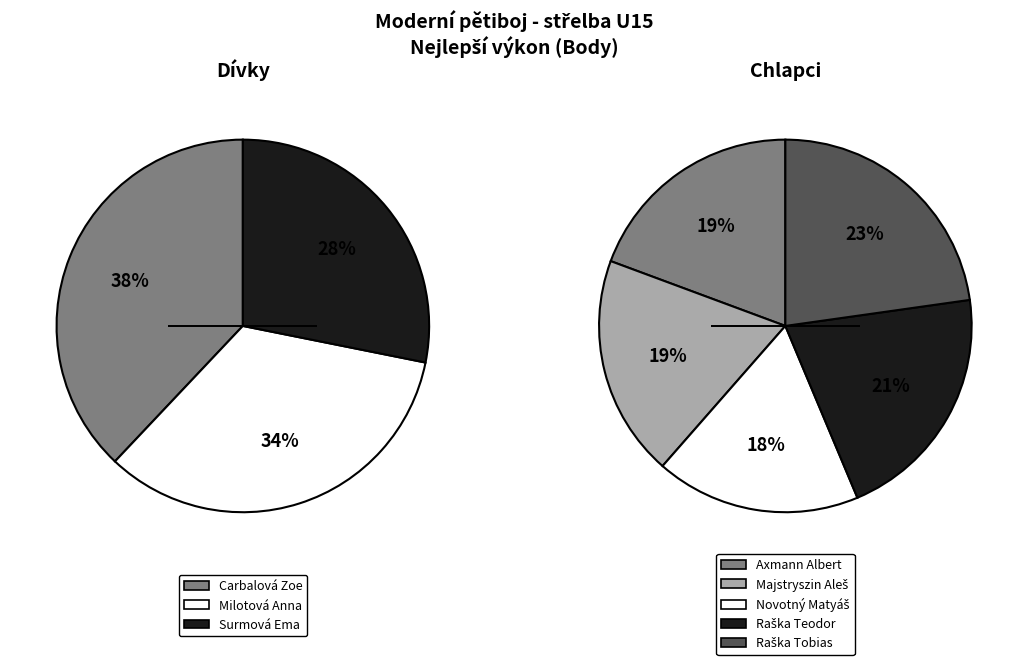

What is the change in value from Surmová Ema to Raška Teodor?

+174